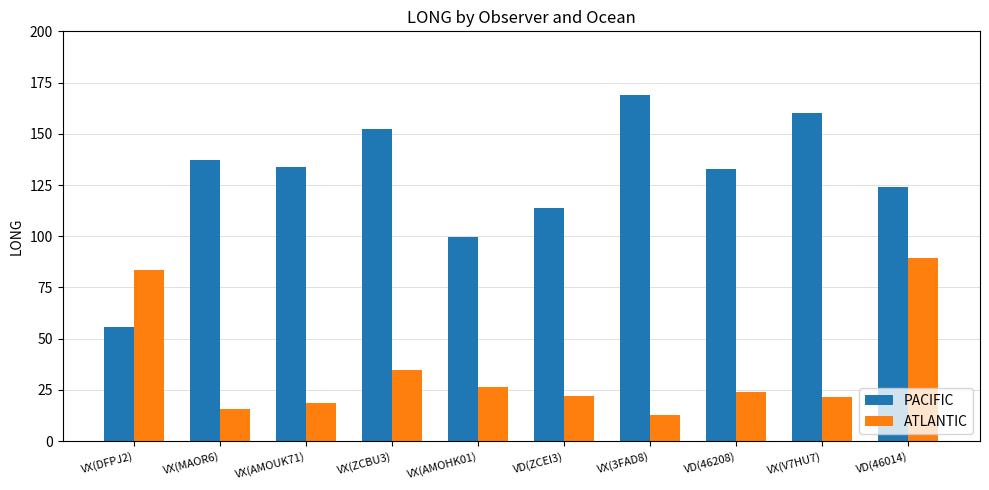

What is the value of the PACIFIC bar at the 5th from the left?

99.4